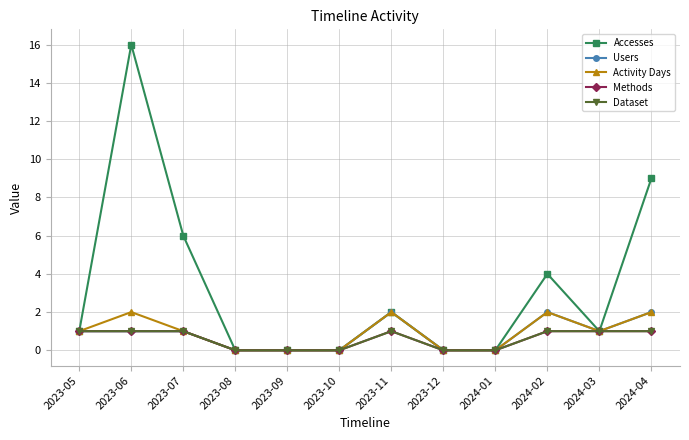

Which series has the largest range (max minus min)?

Accesses